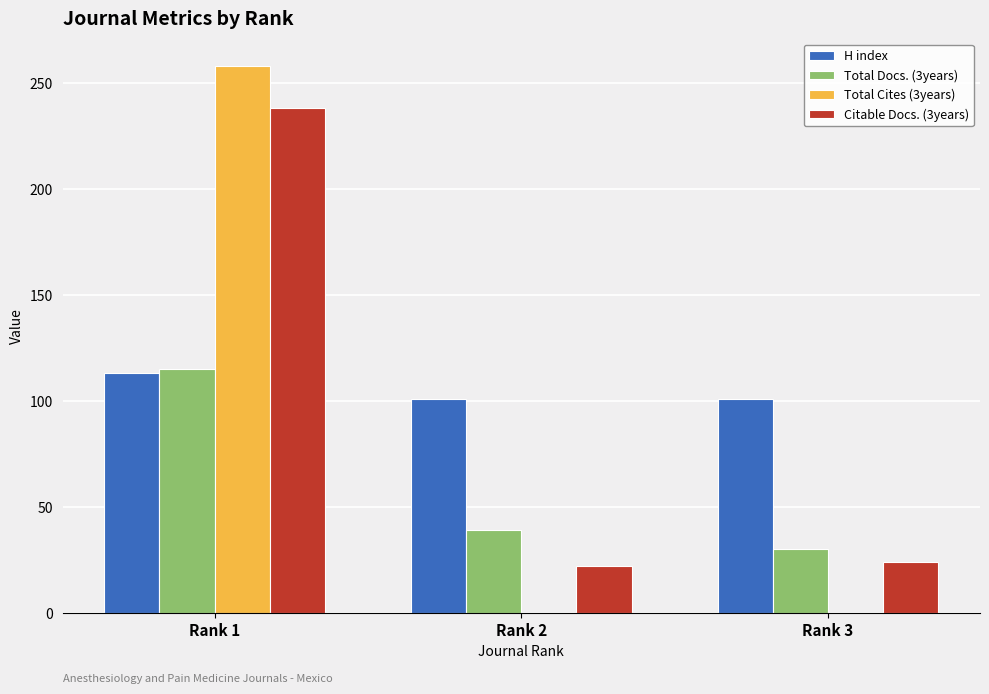

What is the spread (max minus min) of values at Rank 2?

101